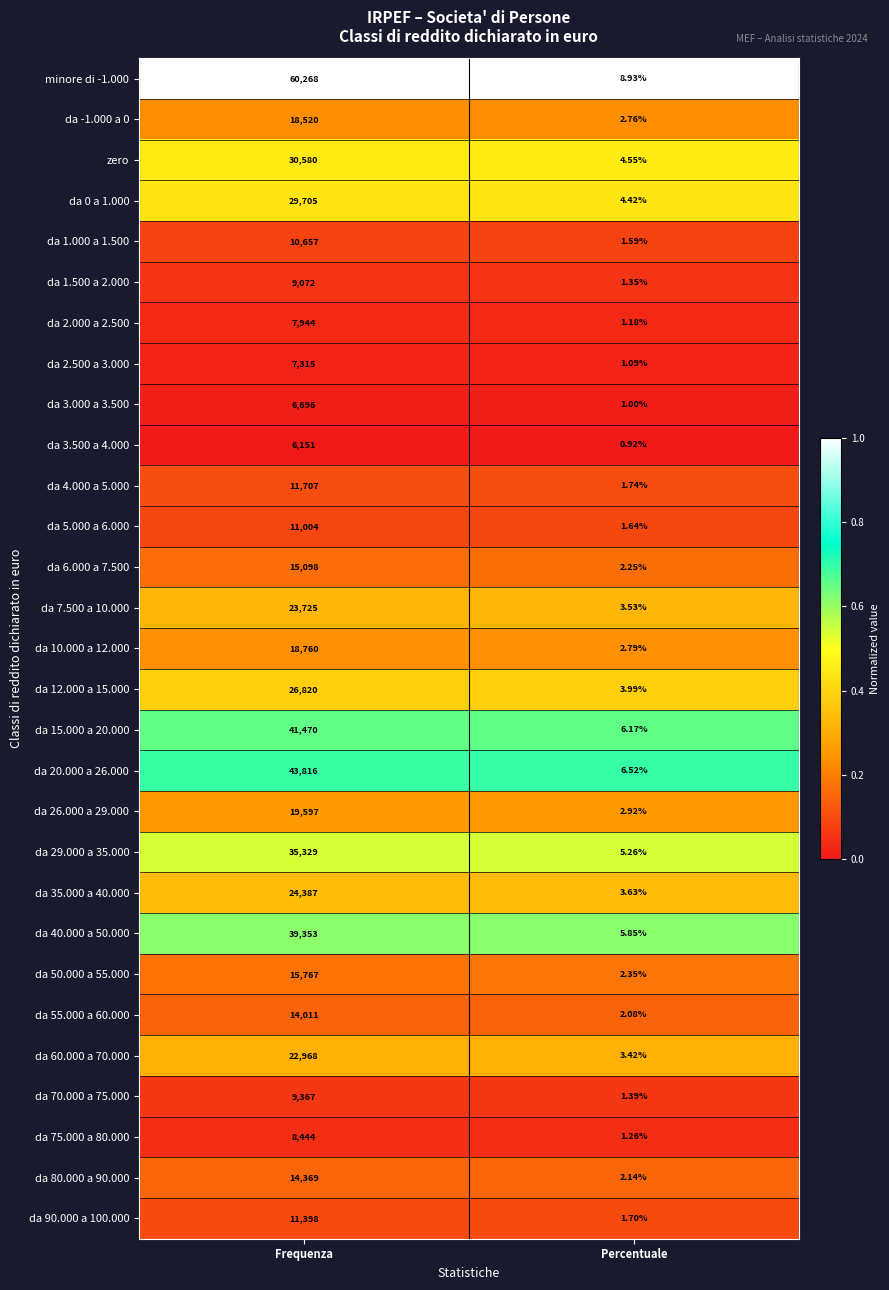

At which category does the chart reach its minimum across all series?

Percentuale